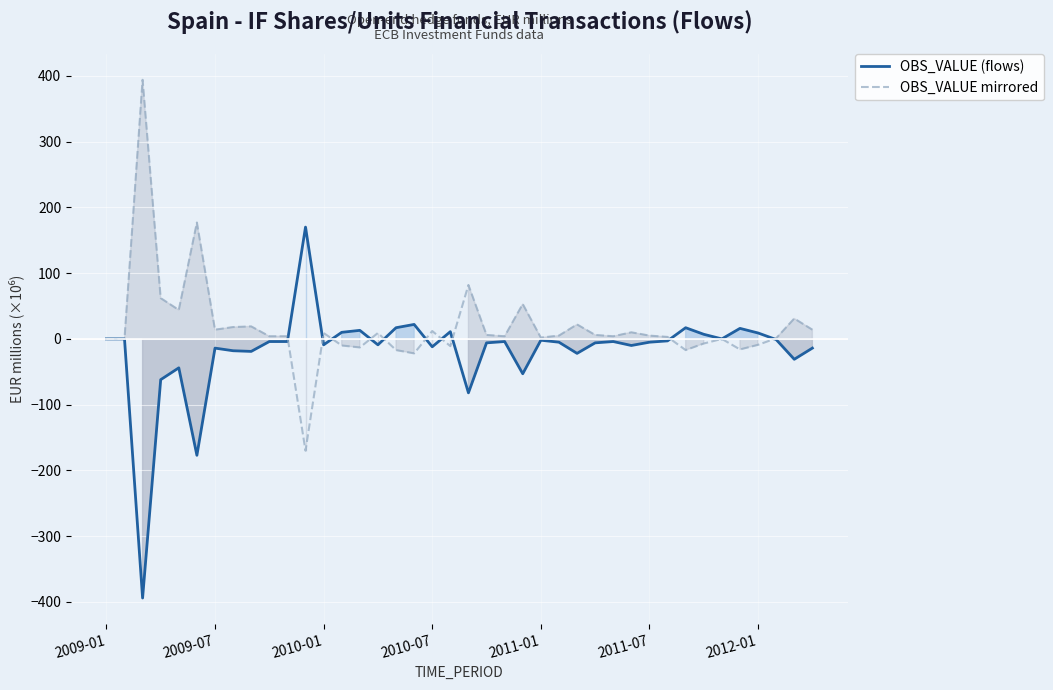

True or false: OBS_VALUE (flows) and OBS_VALUE mirrored cross at least once.

True